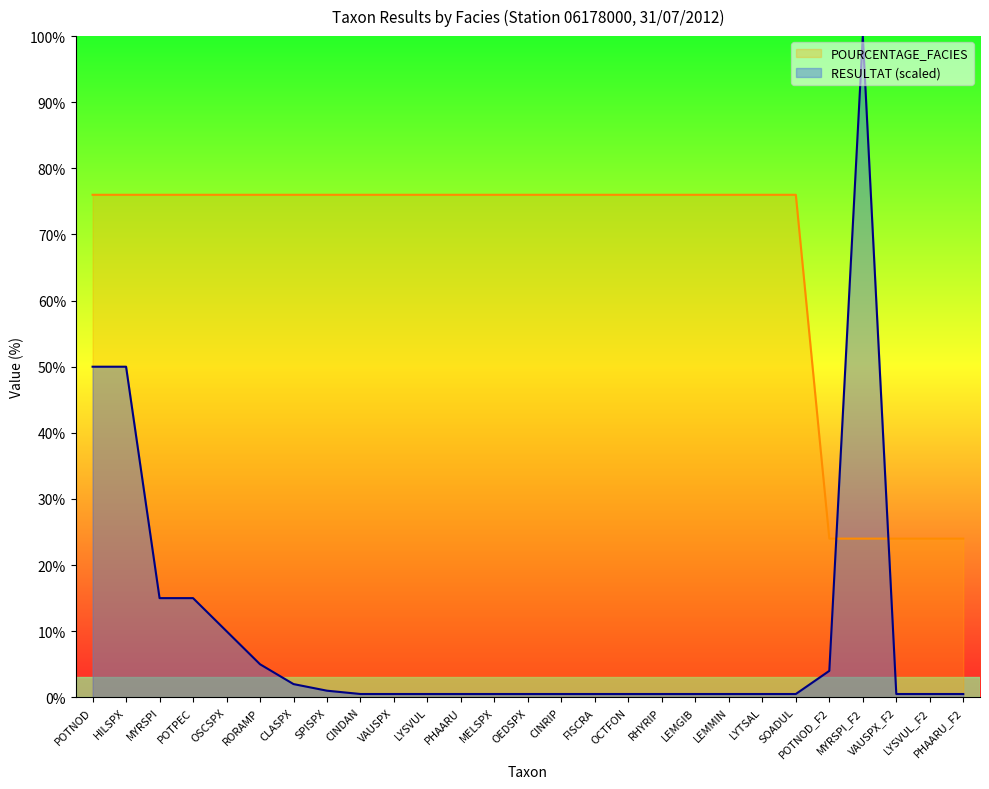

The POURCENTAGE_FACIES series shows 76.0 at OCTFON. True or false?

True